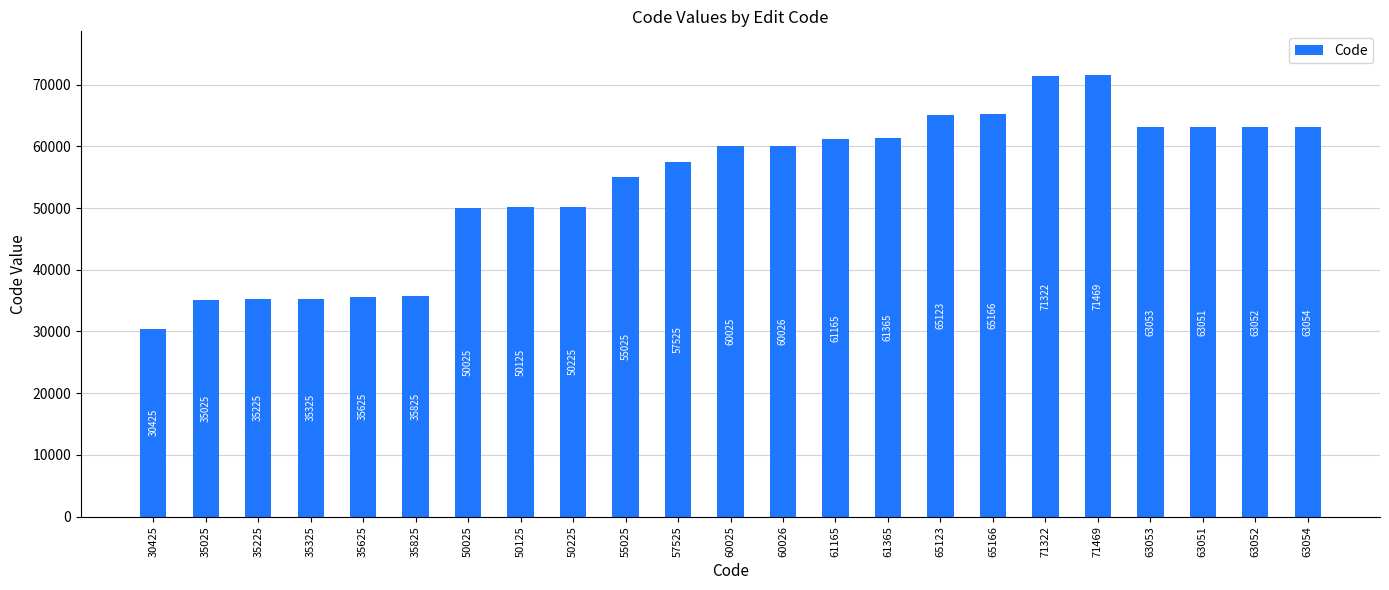

What is the difference between the values at 71469 and 50225?

21244